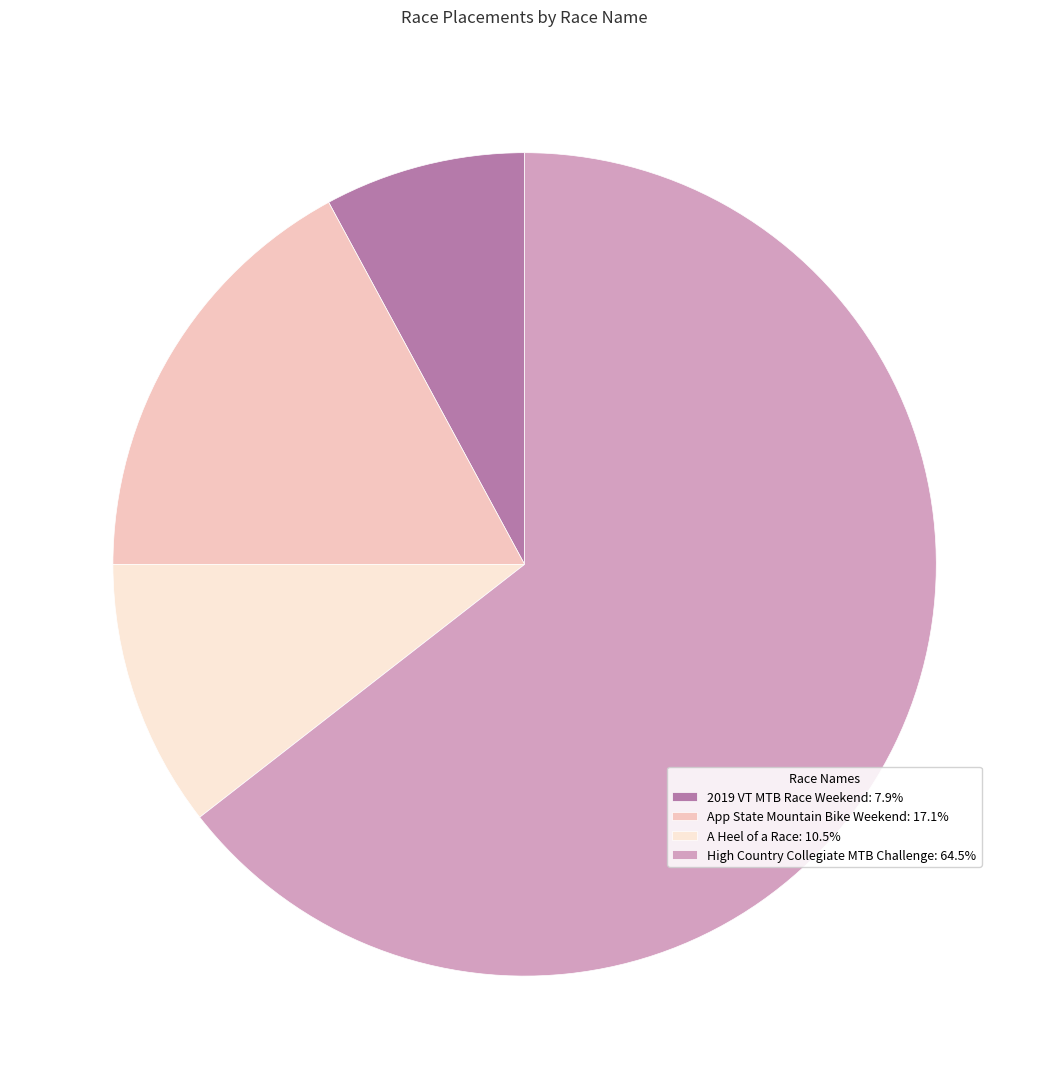

What is the ratio of the value at App State Mountain Bike Weekend: 17.1% to the value at 2019 VT MTB Race Weekend: 7.9%?

2.2